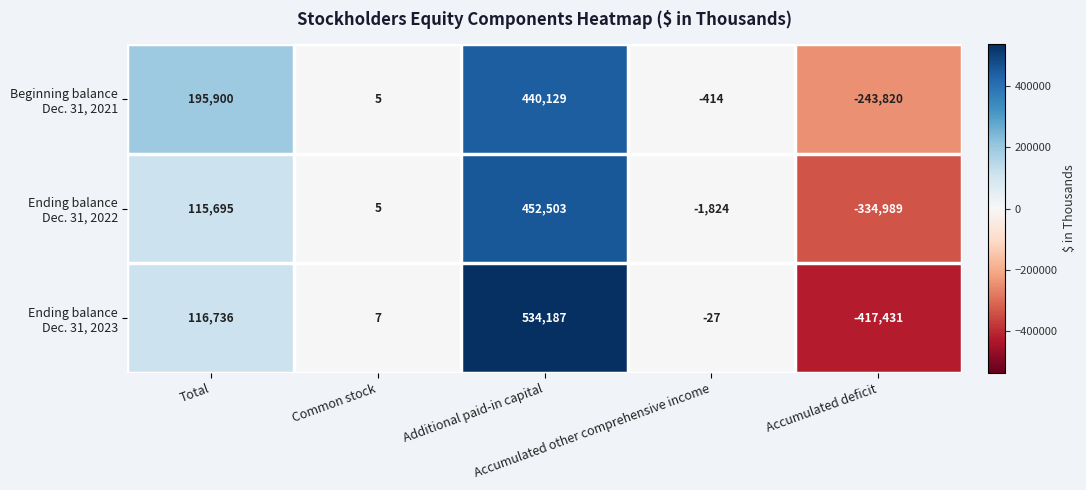

What is the minimum value shown in the chart?

-417431